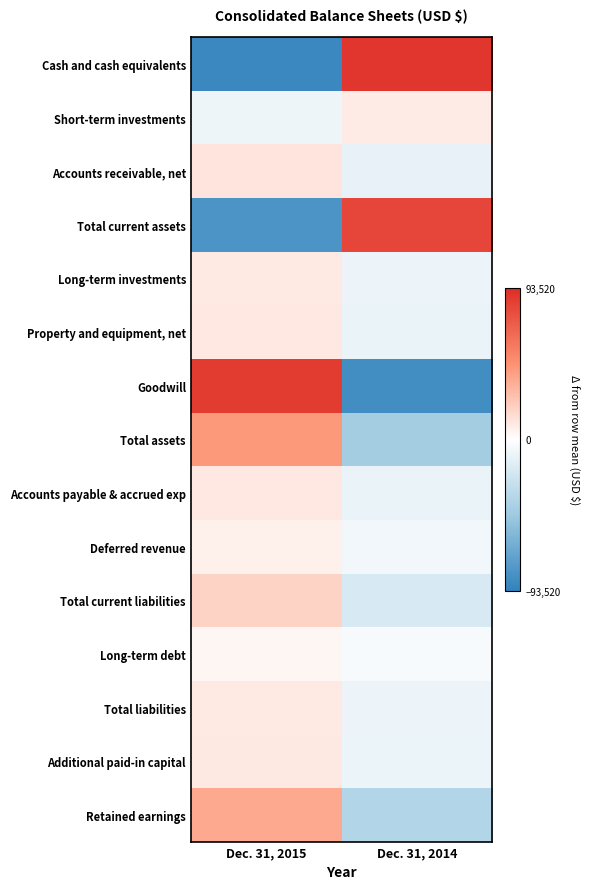

Rank the series by their maximum value, from highest to lowest.

Cash and cash equivalents, Goodwill, Total current assets, Total assets, Retained earnings, Total current liabilities, Accounts receivable, net, Property and equipment, net, Accounts payable & accrued exp, Additional paid-in capital, Long-term investments, Total liabilities, Short-term investments, Deferred revenue, Long-term debt